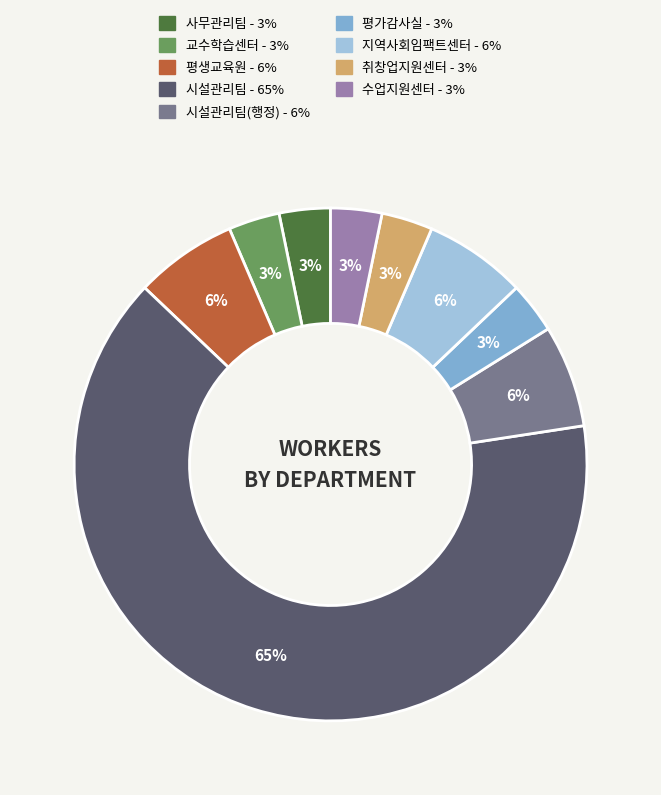

Is there a majority slice in this chart?

Yes